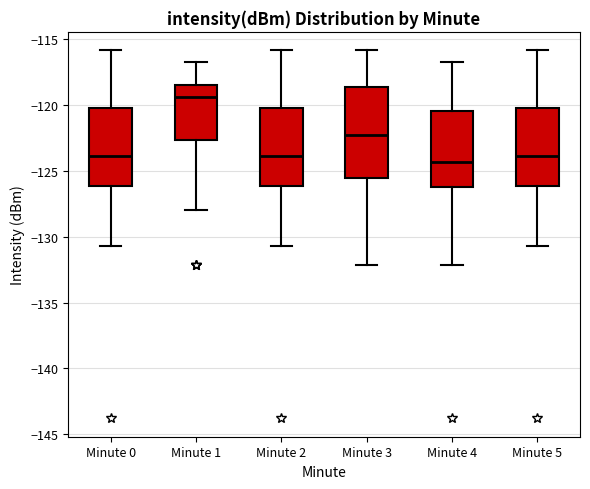

Comparing the boxes themselves (not the whiskers), which one is the tallest?

Minute 3